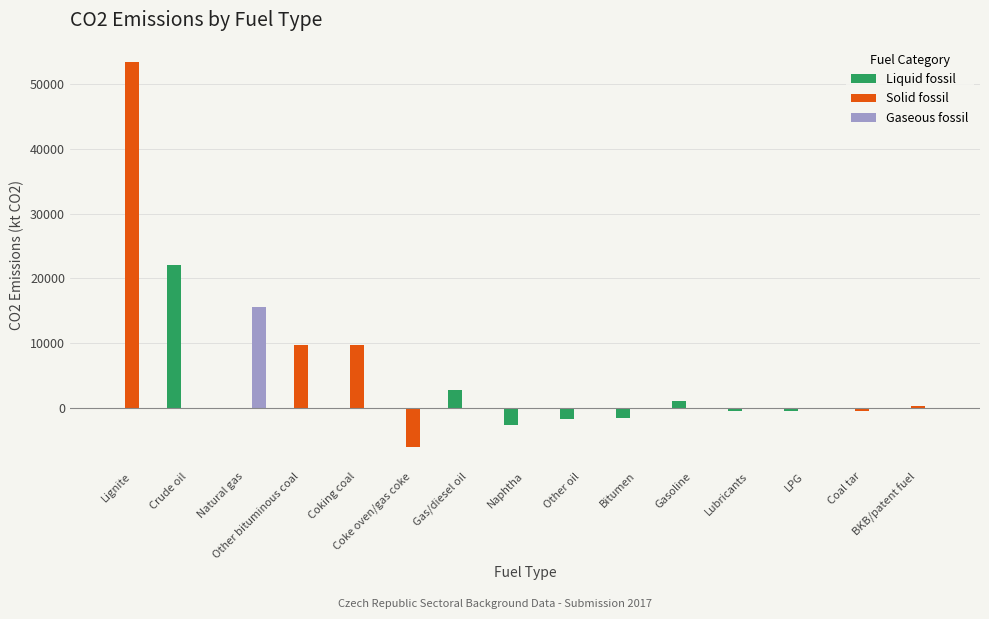

Which series changed the most between Lignite and Other bituminous coal?

Solid fossil